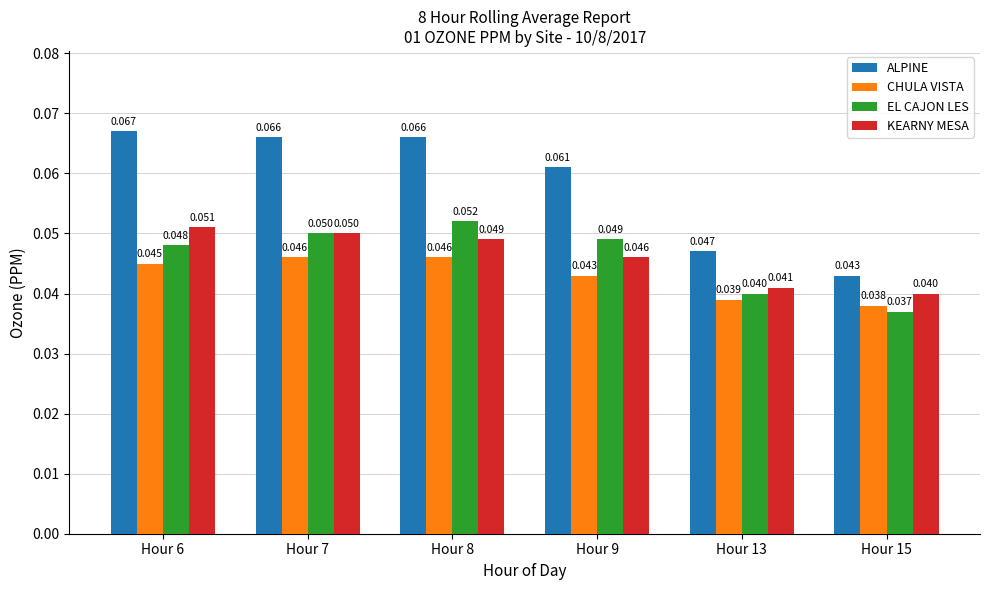

At which label does KEARNY MESA reach its minimum?

Hour 15